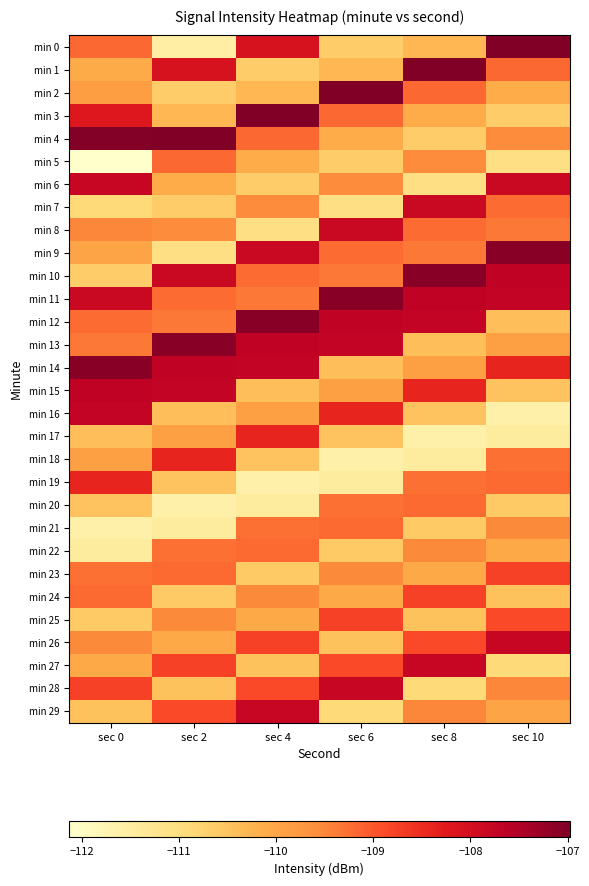

What is the spread (max minus min) of values at sec 4?

4.6